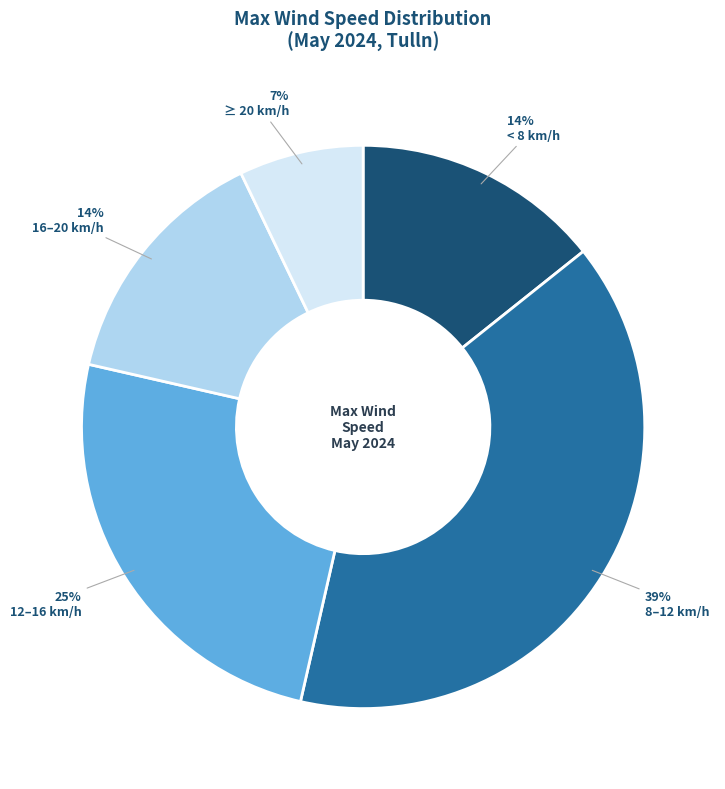

Does 16–20 km/h represent more than half of the total?

No